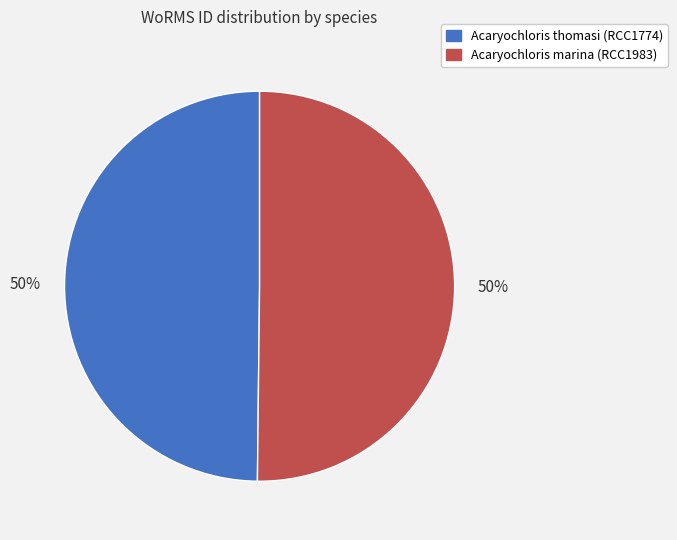

Is it true that Acaryochloris thomasi (RCC1774) is 40% of the pie?

False